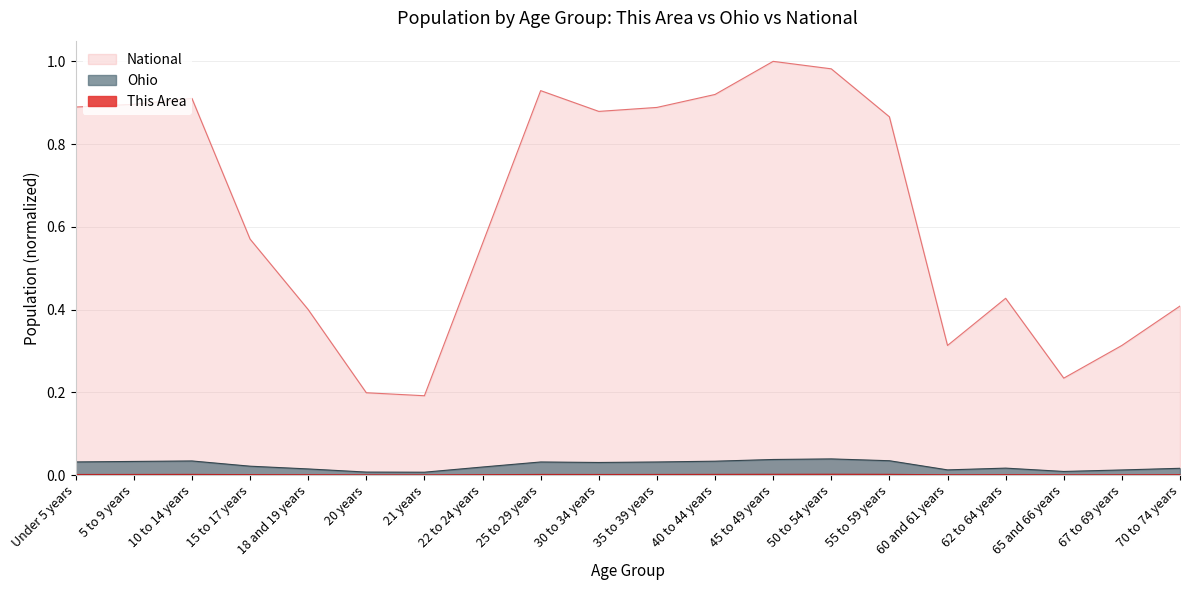

True or false: National and Ohio cross at least once.

False